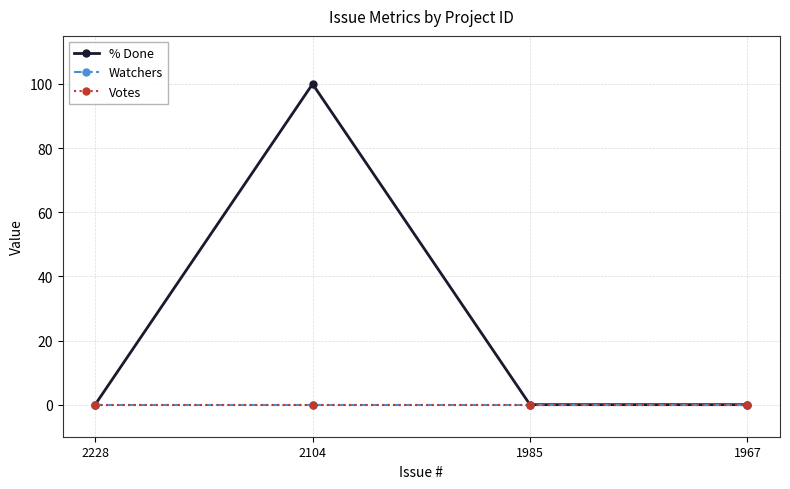

Which series has the widest spread of values?

% Done